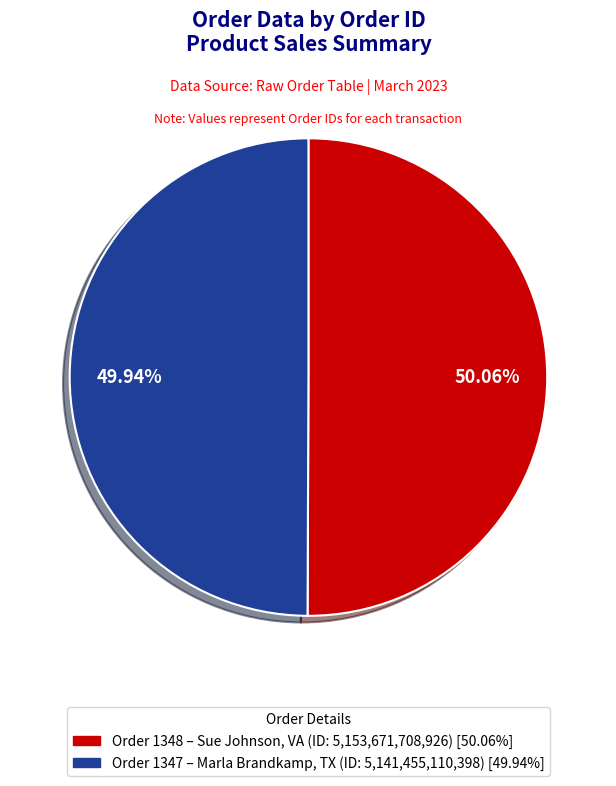

How many slices are in this pie chart?

2